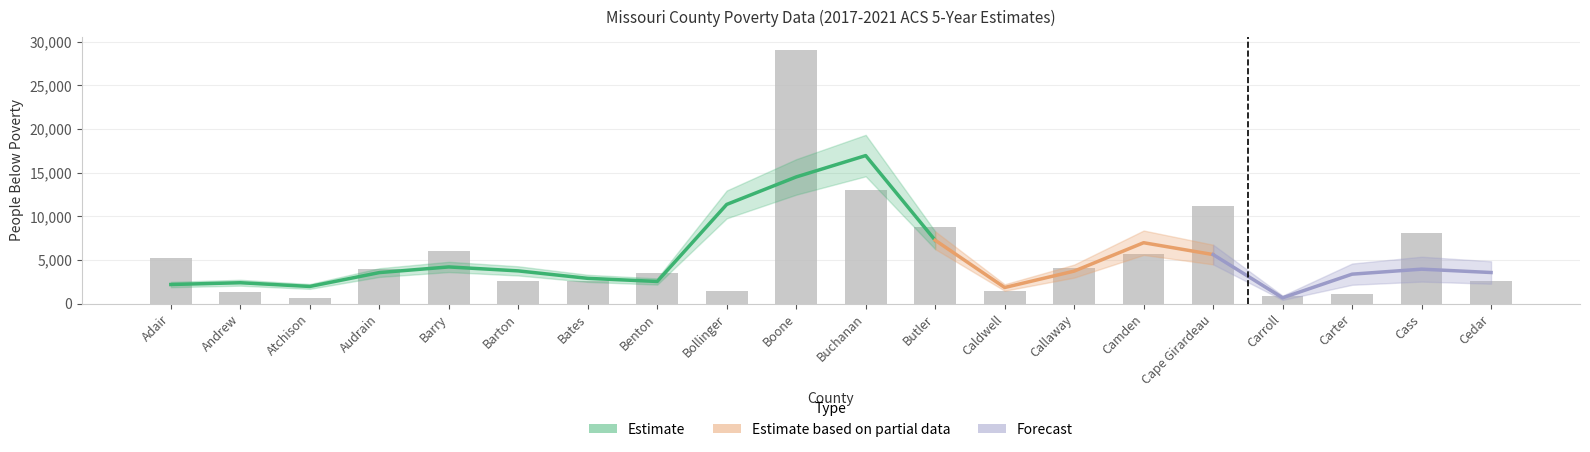

Reading right to left, what are all the values shown in this chart?

2584	8118	1151	866	11231	5636	4070	1479	8820	12968	29091	1482	3525	2619	2553	6086	3981	609	1322	5258